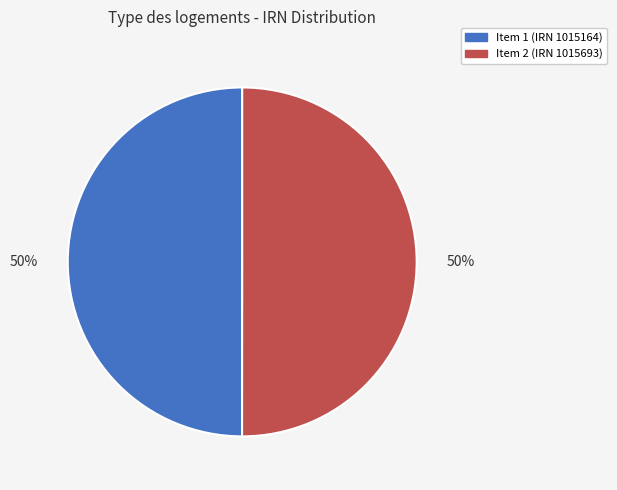

Count the number of slices in the pie.

2